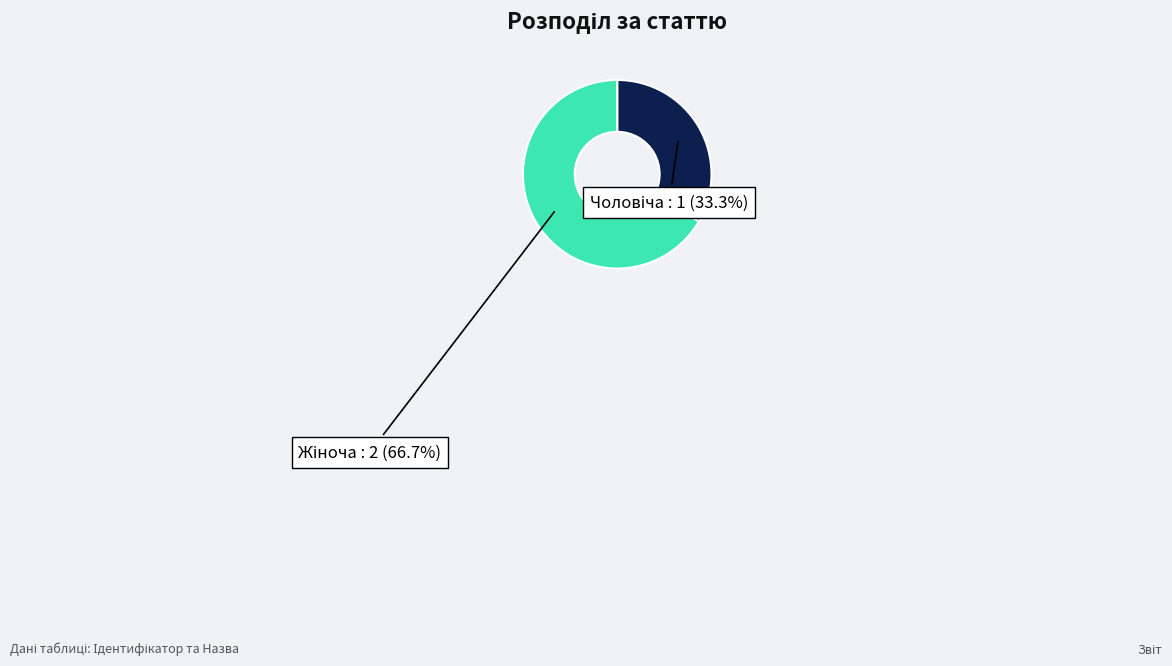

Is there a majority slice in this chart?

Yes